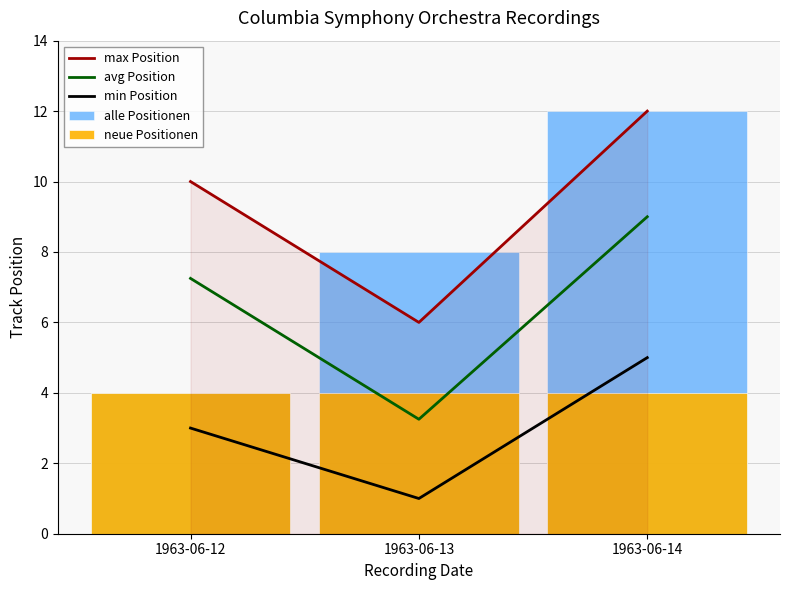

Is it true that max Position equals 3.5 at 1963-06-13?

False